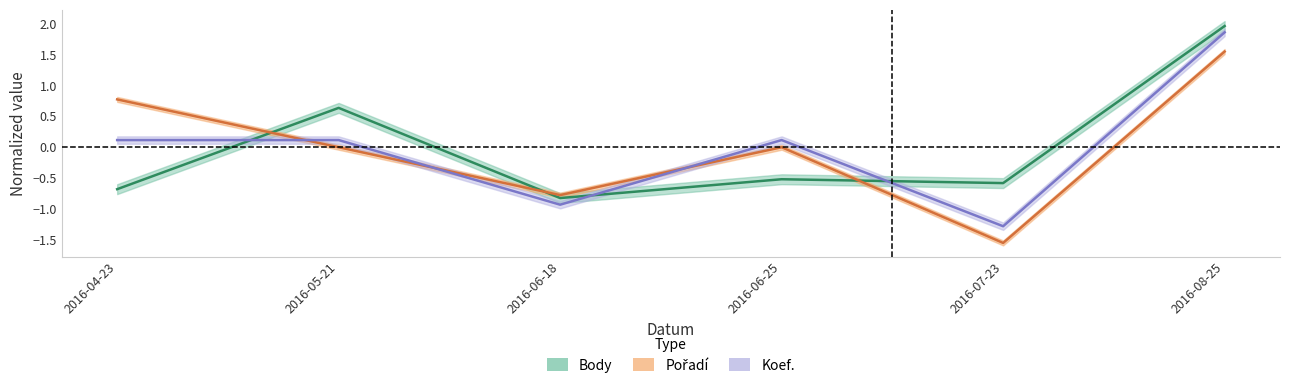

How many values in the Pořadí series are below 0?

2